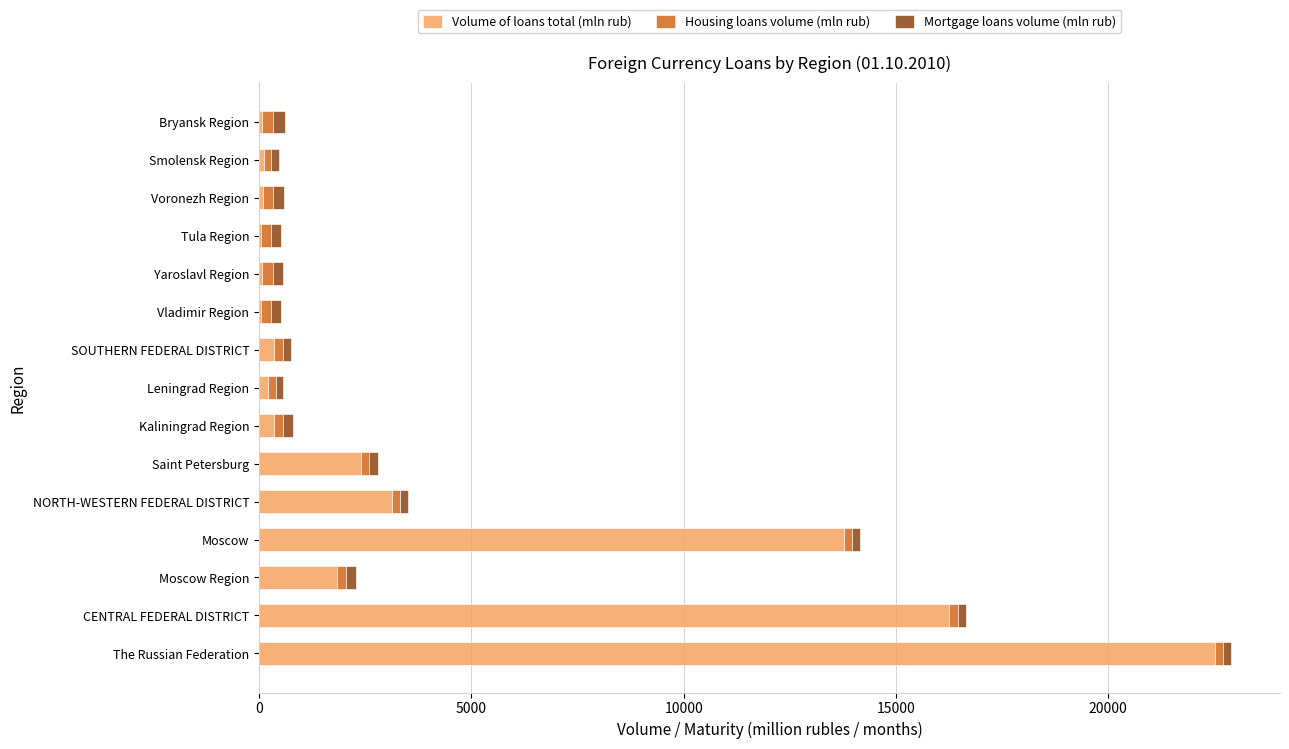

Where is Volume of loans total (mln rub) nearest to the value 11279?

Moscow